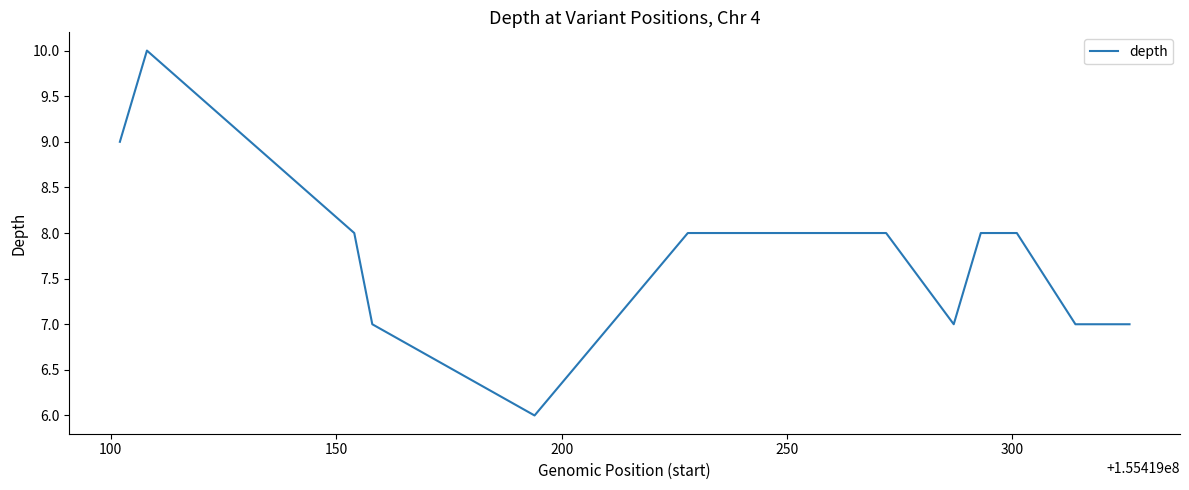

What is the minimum value shown in the chart?

6